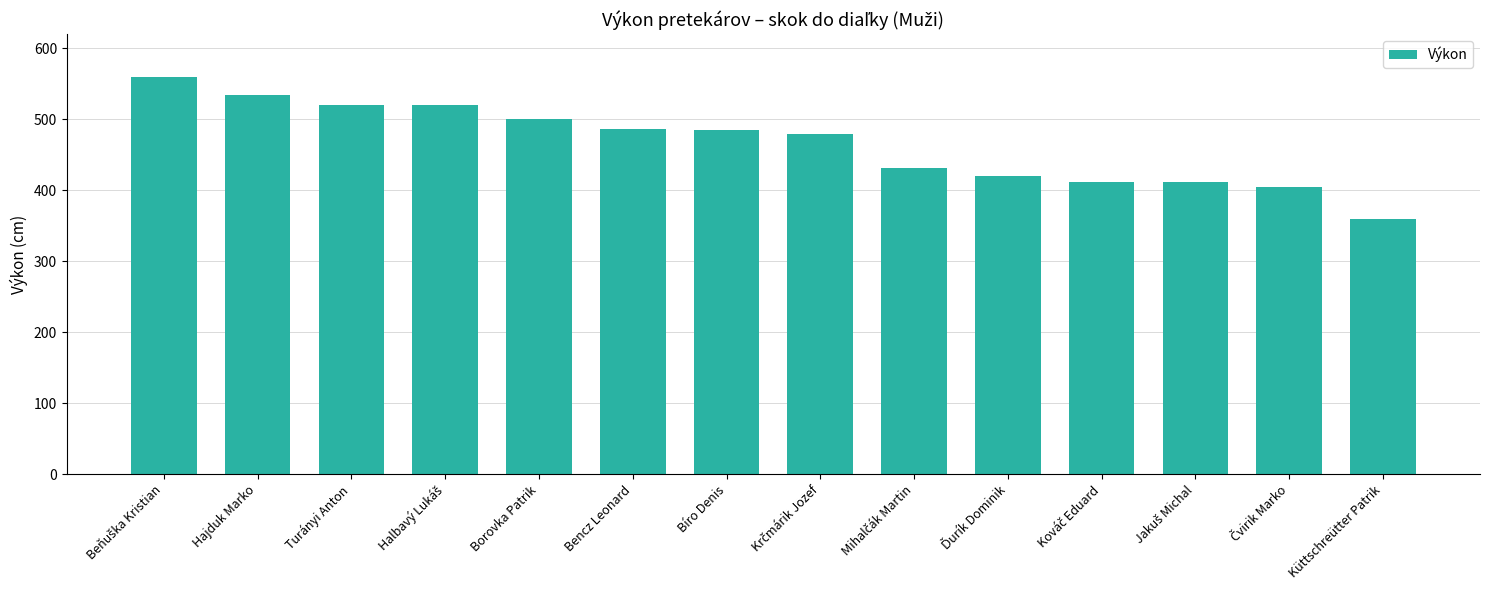

What is the value of the 3rd bar from the left?

520